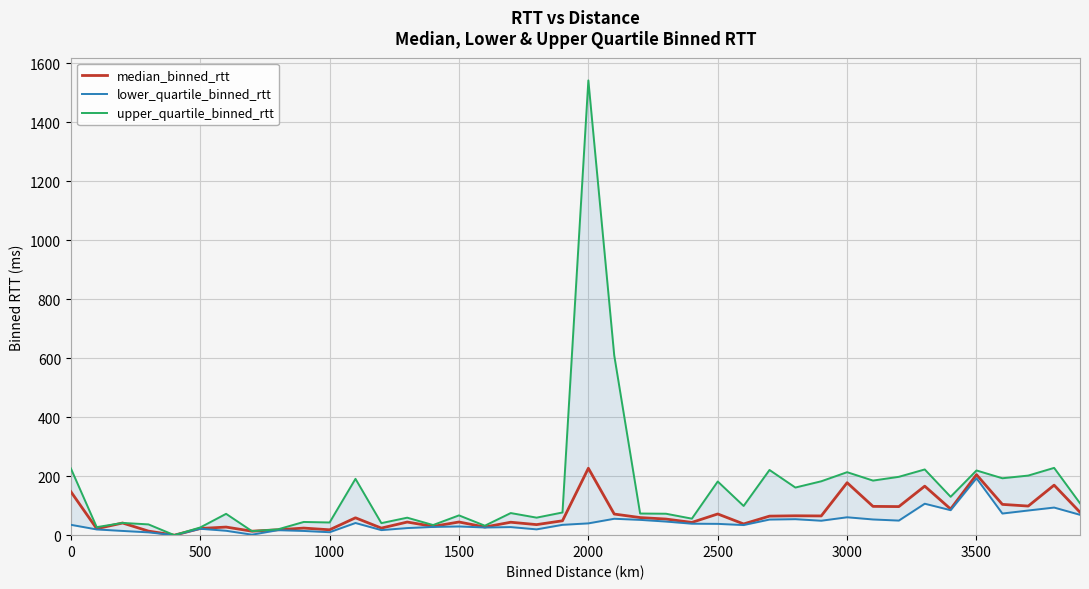

True or false: median_binned_rtt and upper_quartile_binned_rtt intersect in this chart.

False